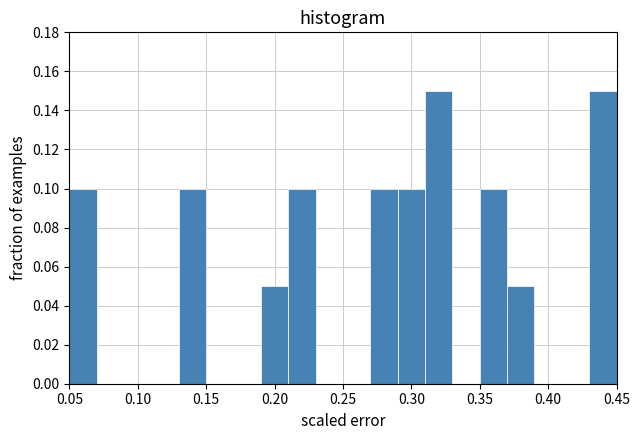

Reading left to right, transcribe this chart: for each bar, give the range it covers on the x-axis and its height. The values are not printed on the chart, so give them approximately, as read against the axis.

0.05 to 0.07: 0.10
0.07 to 0.09: 0
0.09 to 0.11: 0
0.11 to 0.13: 0
0.13 to 0.15: 0.10
0.15 to 0.17: 0
0.17 to 0.19: 0
0.19 to 0.21: 0.05
0.21 to 0.23: 0.10
0.23 to 0.25: 0
0.25 to 0.27: 0
0.27 to 0.29: 0.10
0.29 to 0.31: 0.10
0.31 to 0.33: 0.15
0.33 to 0.35: 0
0.35 to 0.37: 0.10
0.37 to 0.39: 0.05
0.39 to 0.41: 0
0.41 to 0.43: 0
0.43 to 0.45: 0.15